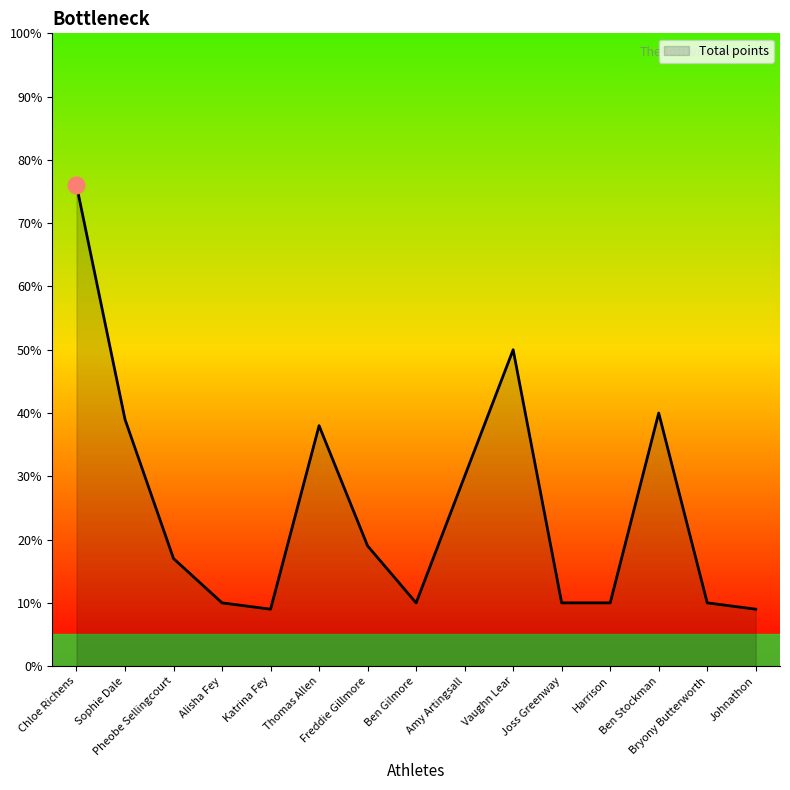

Which has a higher value, Thomas Allen or Harrison?

Thomas Allen